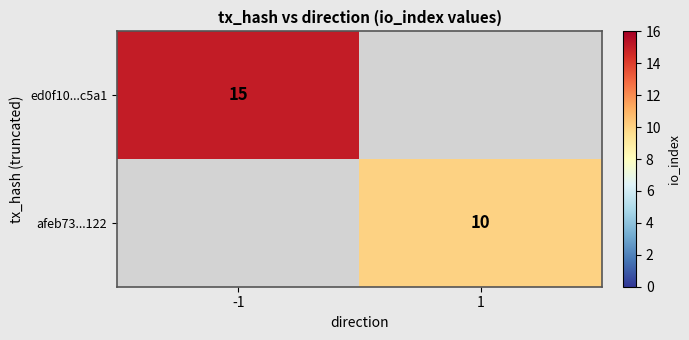

What is the total value across all series at -1?

15